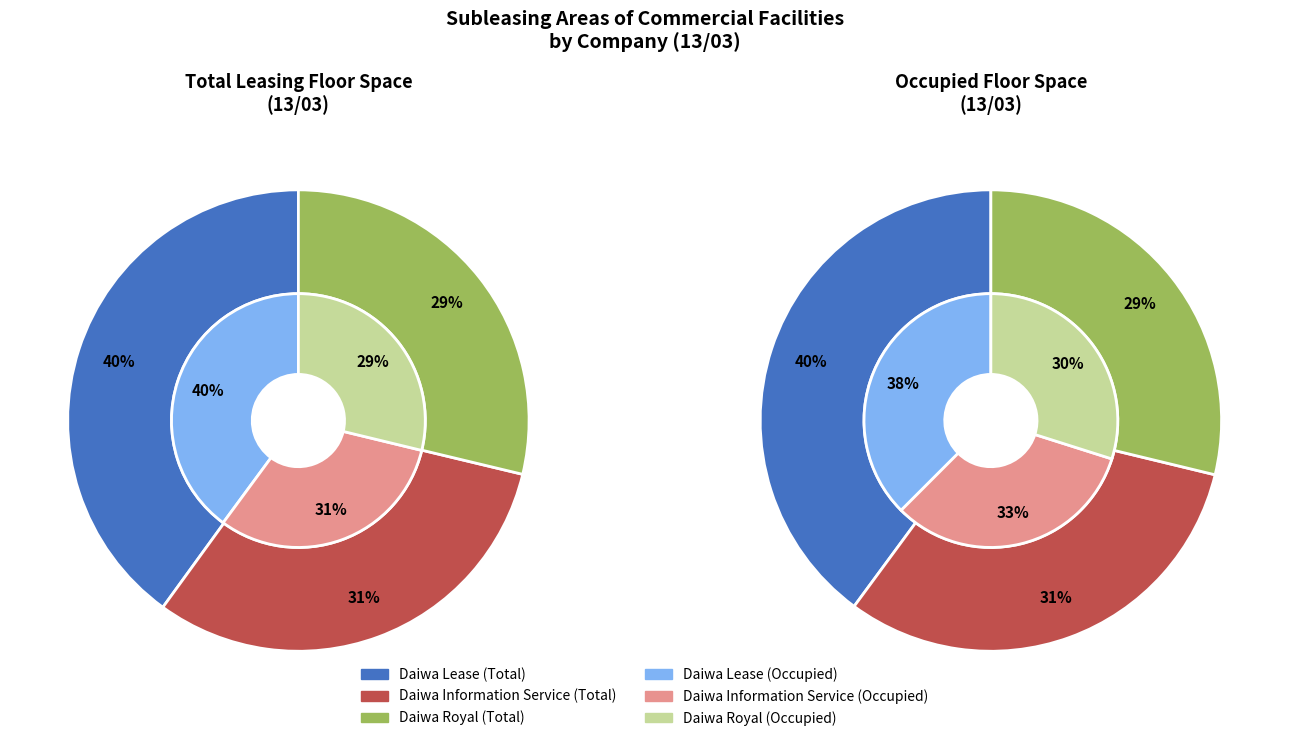

What is the largest slice in the pie chart?

Daiwa Lease